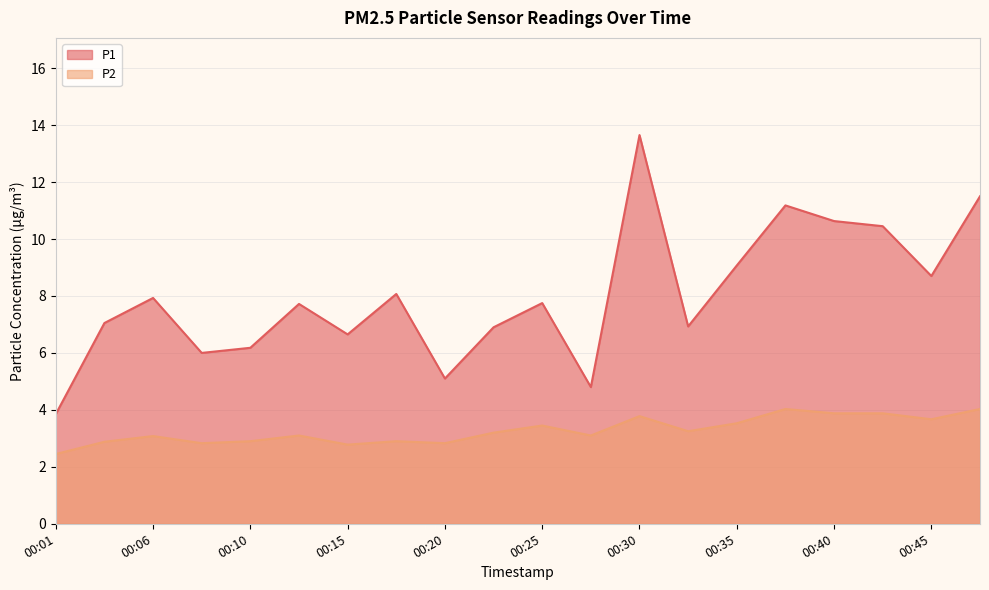

What is the difference between the P1 values at 00:42 and 00:18?

2.4